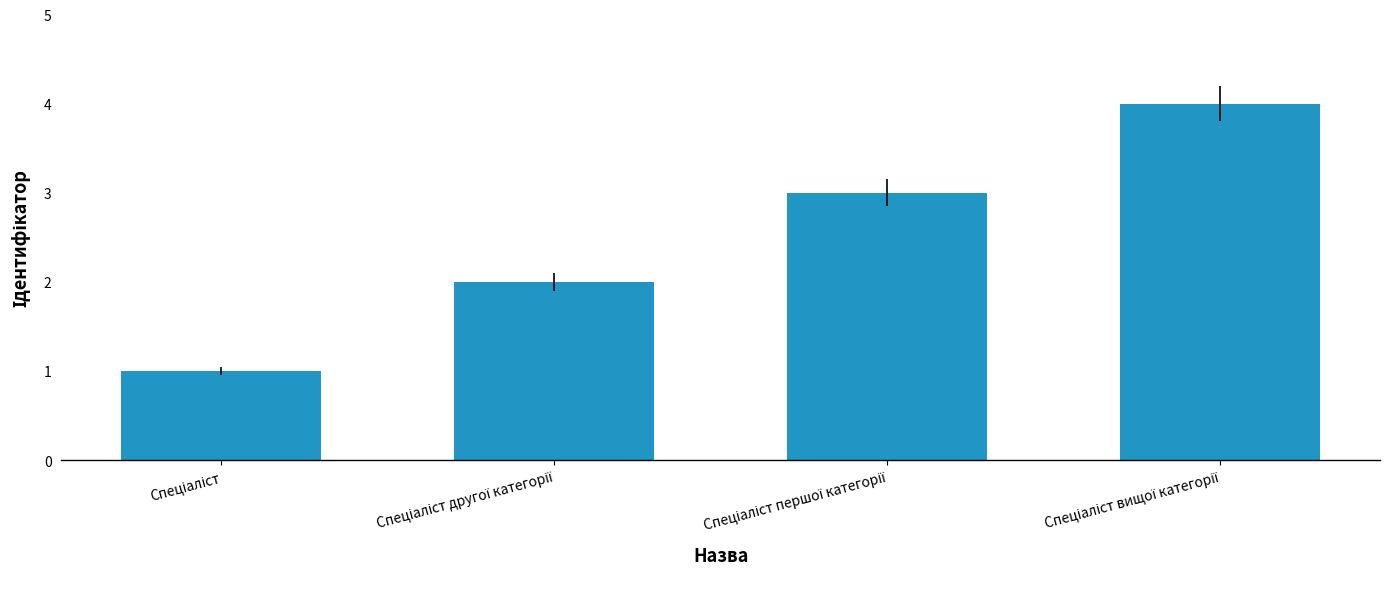

What is the sum of all values?

10